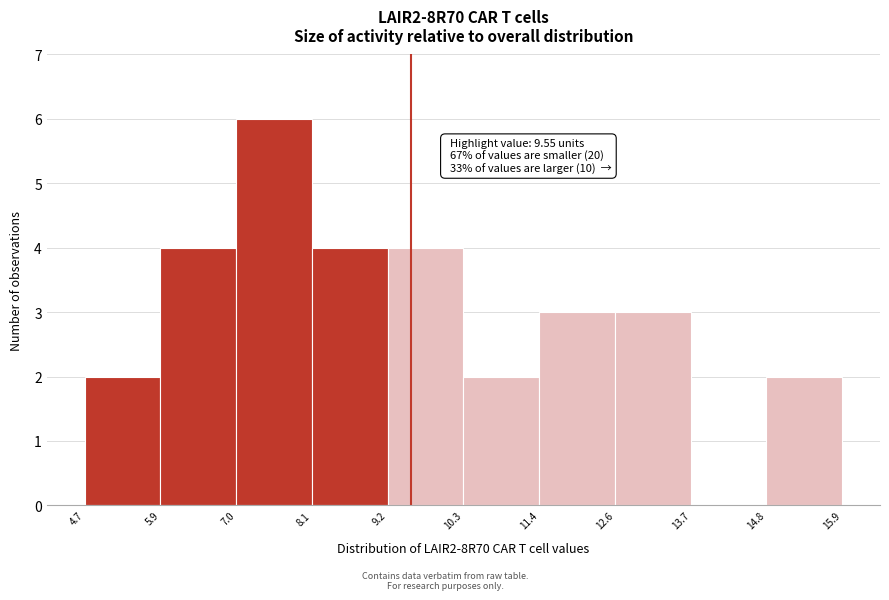

Which range on the x-axis has the tallest bar?

7.0 to 8.1